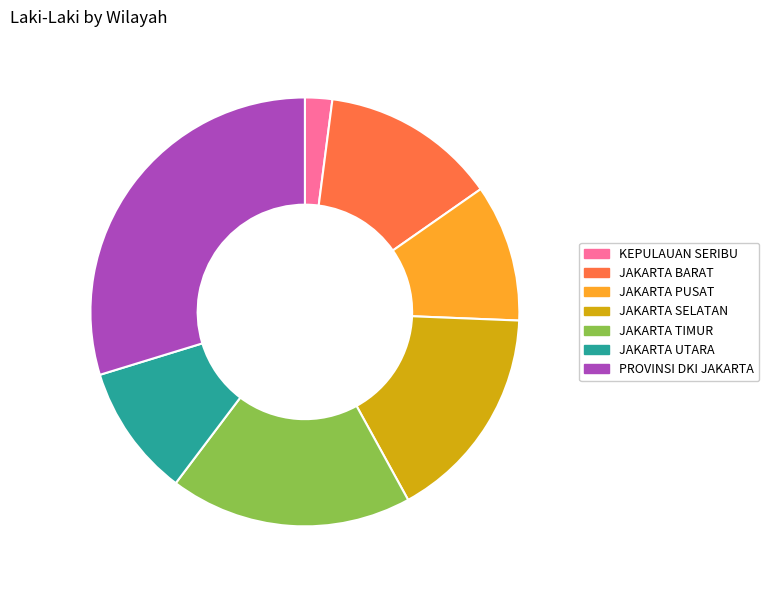

Between KEPULAUAN SERIBU and JAKARTA BARAT, which is larger?

JAKARTA BARAT